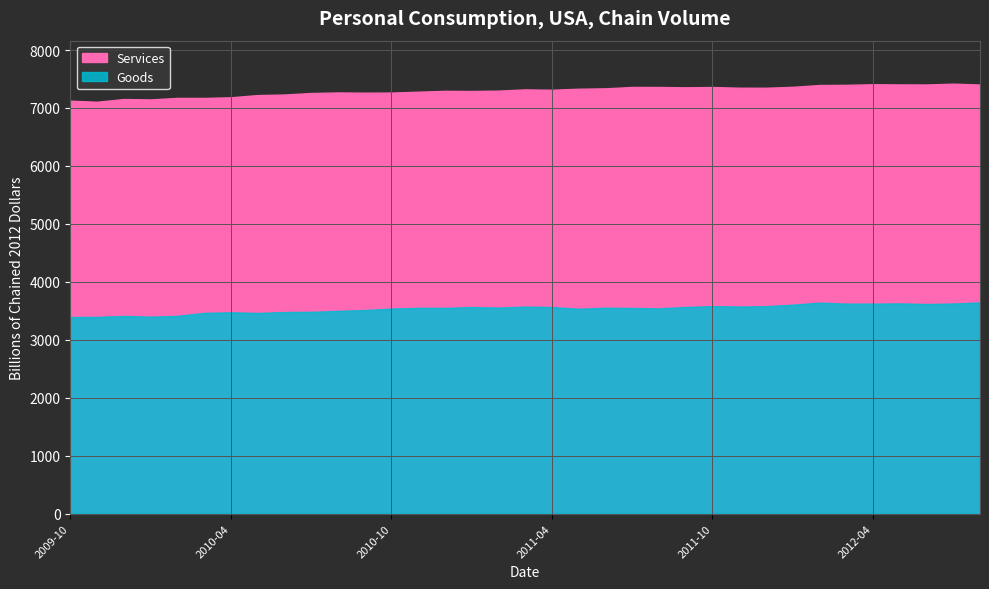

In Goods, how many points are lower than both neighbors (excluding endpoints)?

9